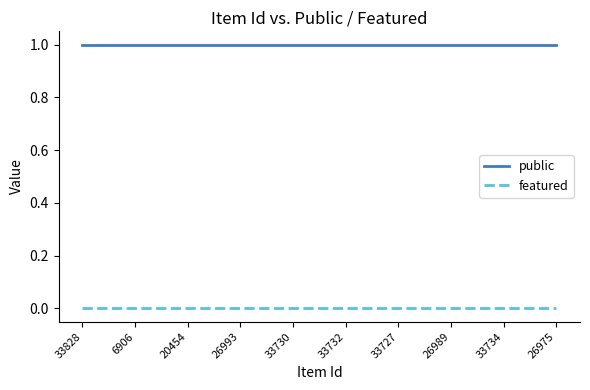

Count the number of data series in this chart.

2